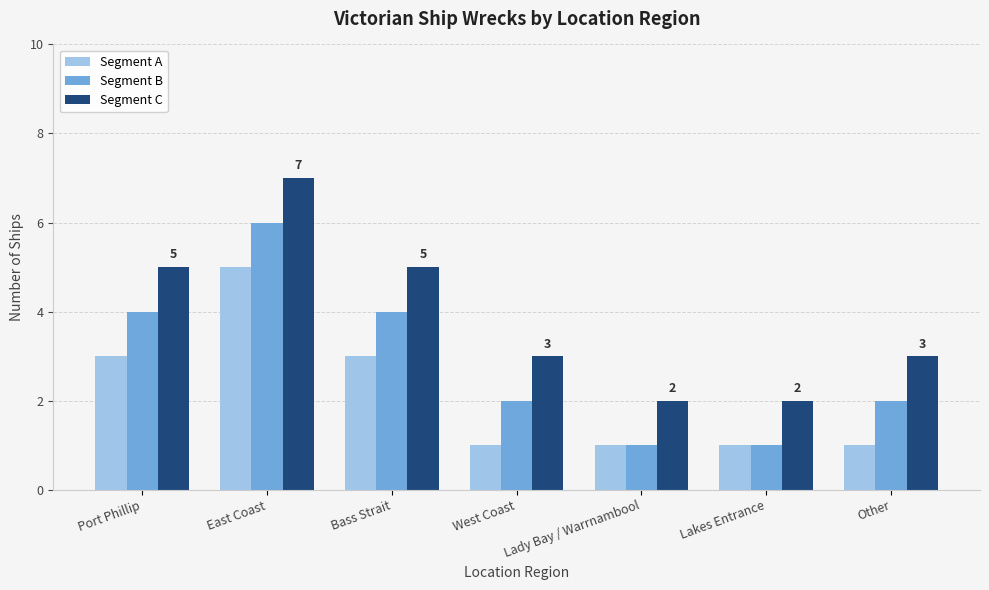

Rank the series by their maximum value, from lowest to highest.

Segment A, Segment B, Segment C